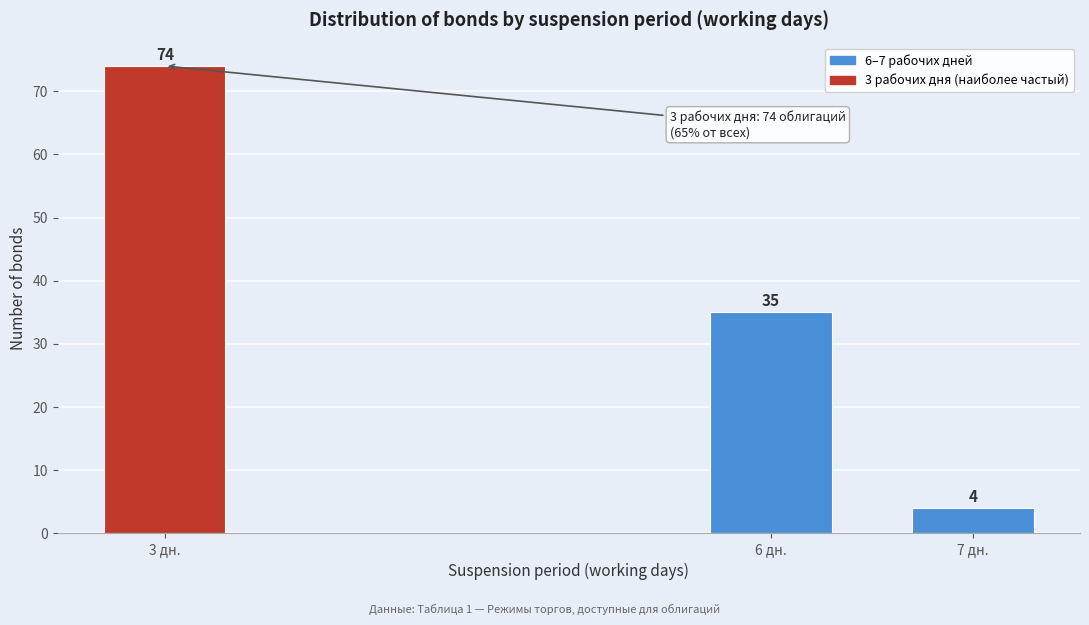

Reading left to right, transcribe all the data shown in this chart.

3 дн.=74	6 дн.=35	7 дн.=4